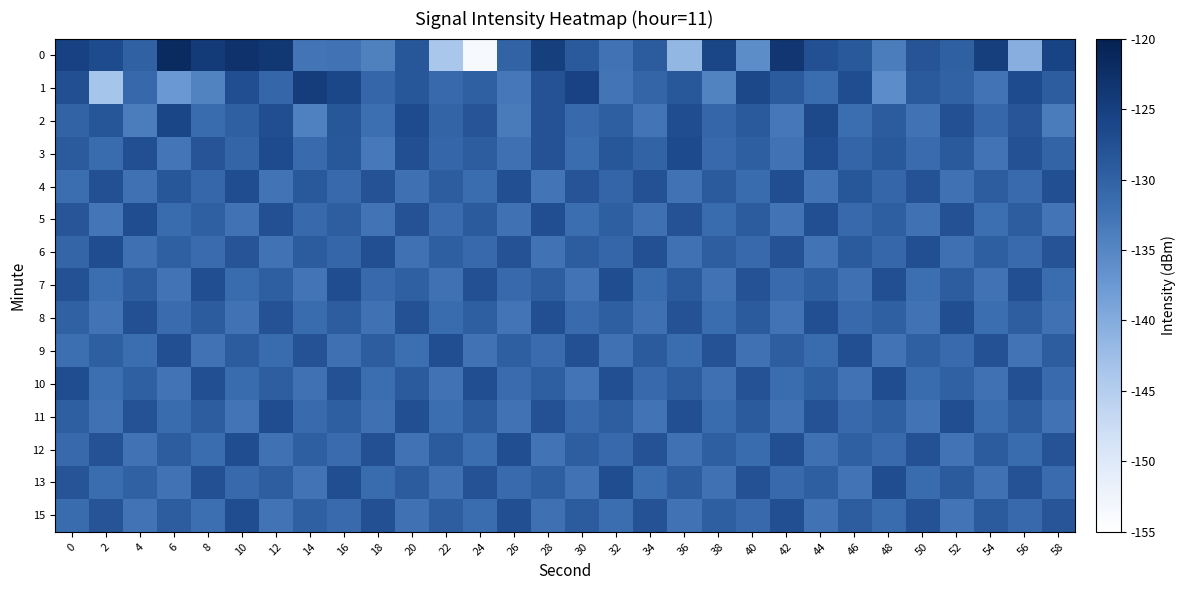

What is the total value across all series at 22?

-1972.4